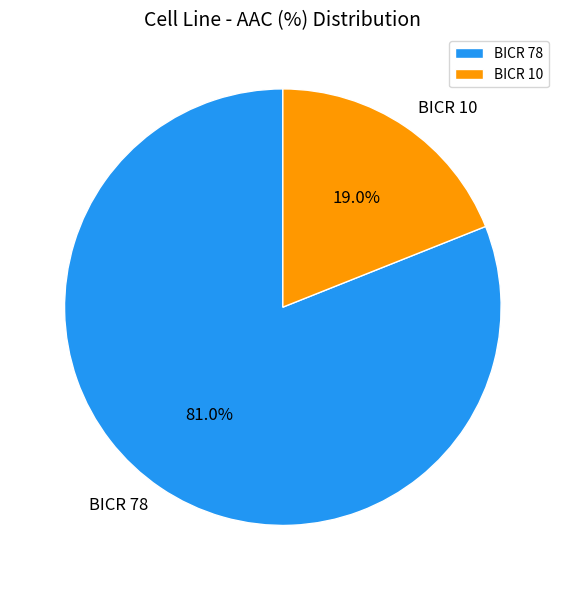

Is it true that BICR 78 is 94% of the pie?

False